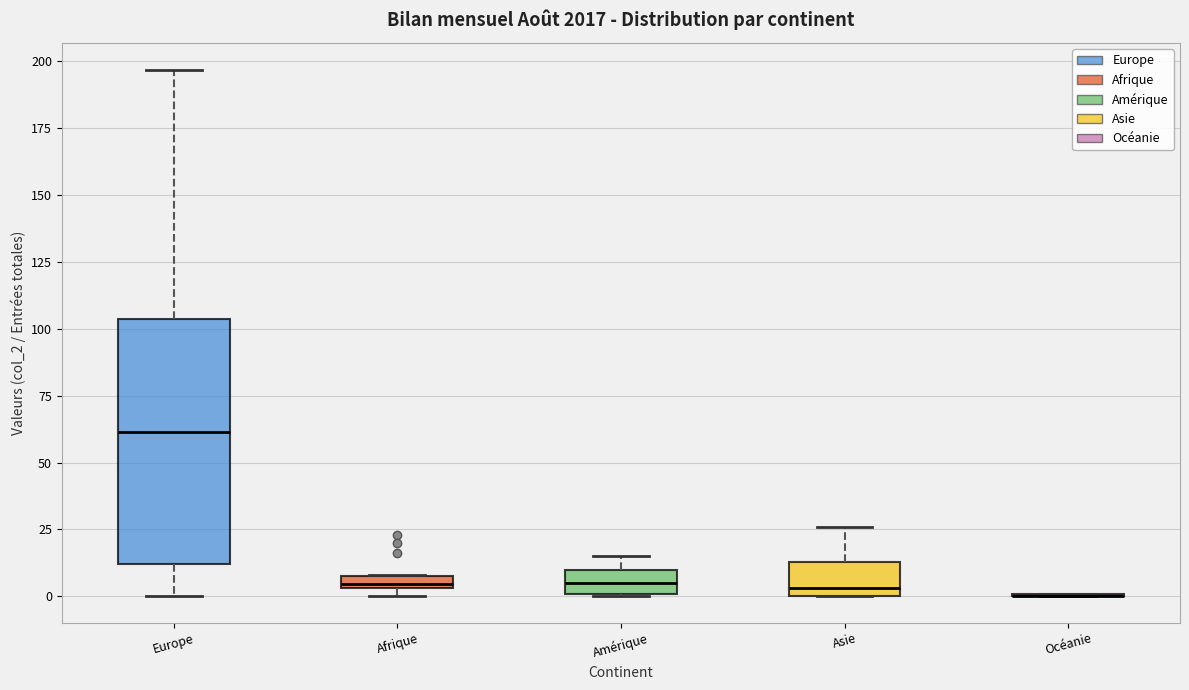

Where is the upper edge of the box for Afrique on the y-axis? The values are not printed on the chart, so give them approximately, as read against the axis.

10